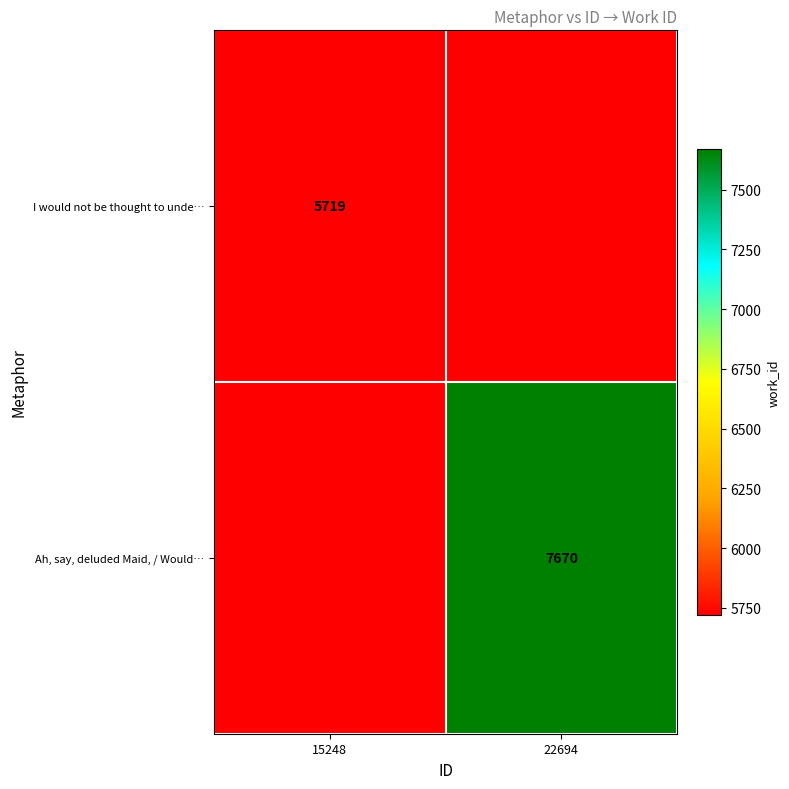

Is the value of I would not be thought to unde… at 15248 greater than the value of Ah, say, deluded Maid, / Would… at 22694?

No